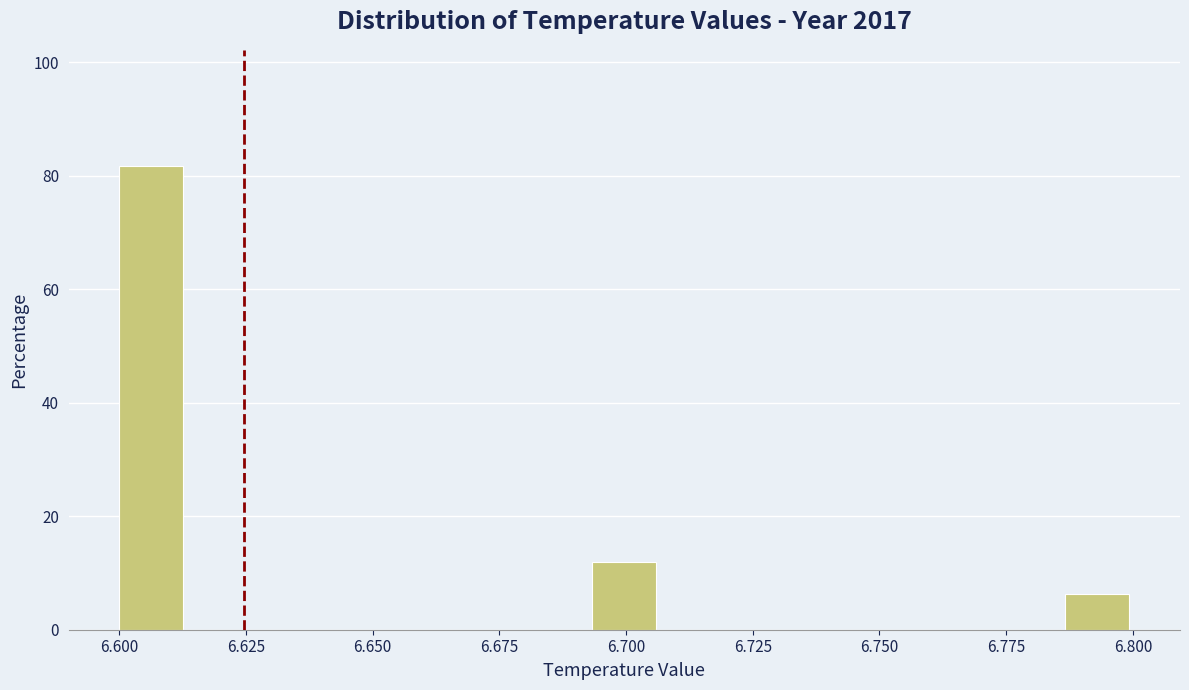

Read against the x-axis, roughly where is the centre of the tallest bar?

6.605